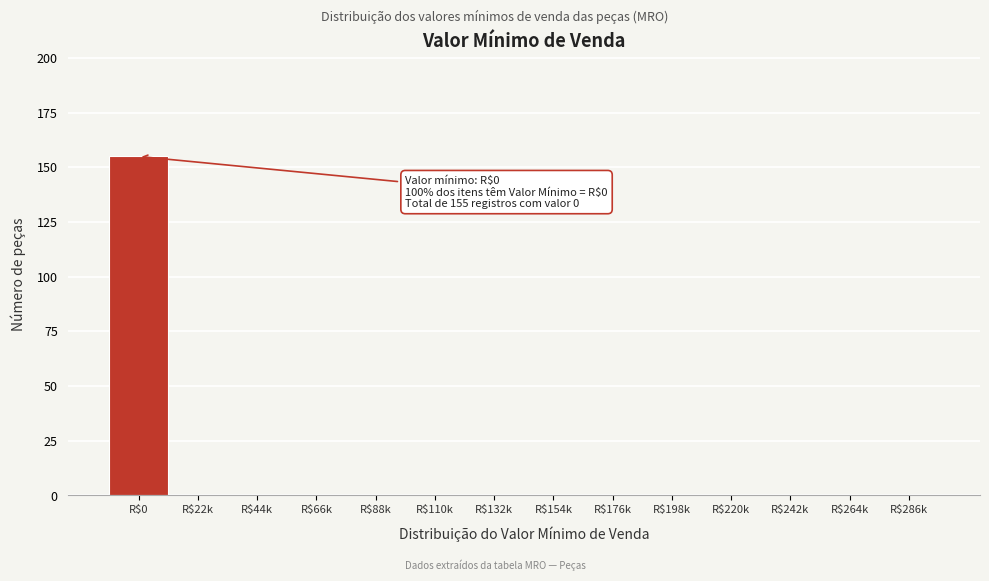

Is it true that the value at R$110k is 0?

True